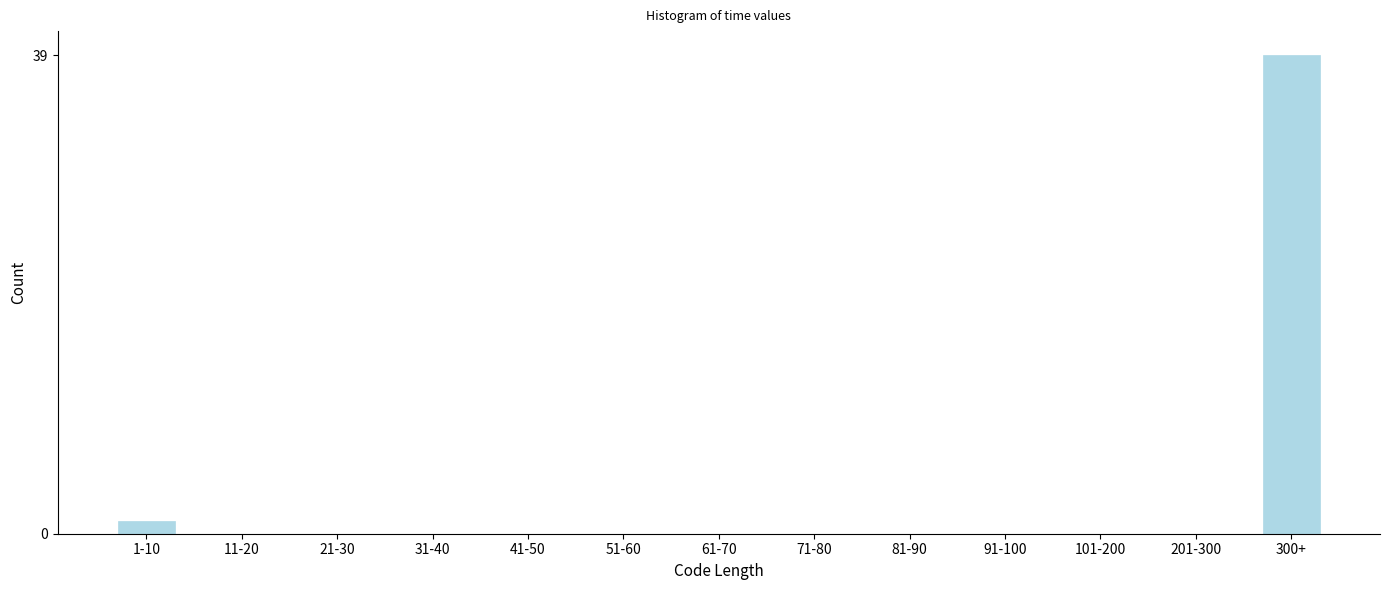

Reading left to right, what are all the values shown in this chart?

1-10=1	11-20=0	21-30=0	31-40=0	41-50=0	51-60=0	61-70=0	71-80=0	81-90=0	91-100=0	101-200=0	201-300=0	300+=39